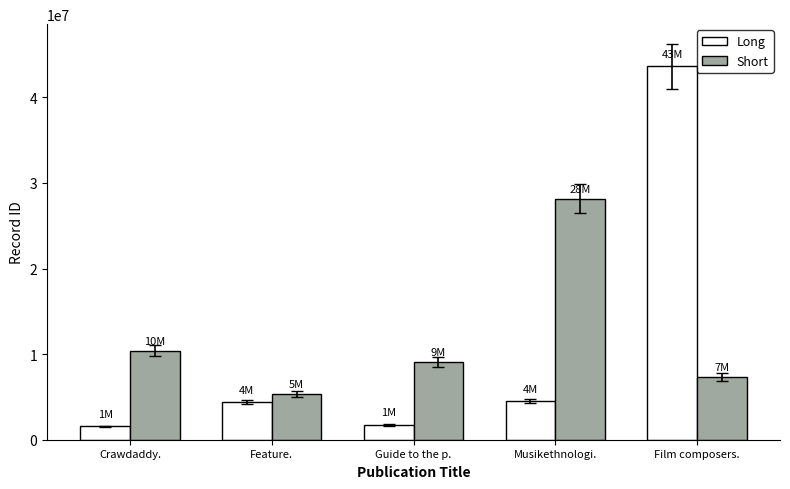

List the series in order of their peak value, highest first.

Long, Short